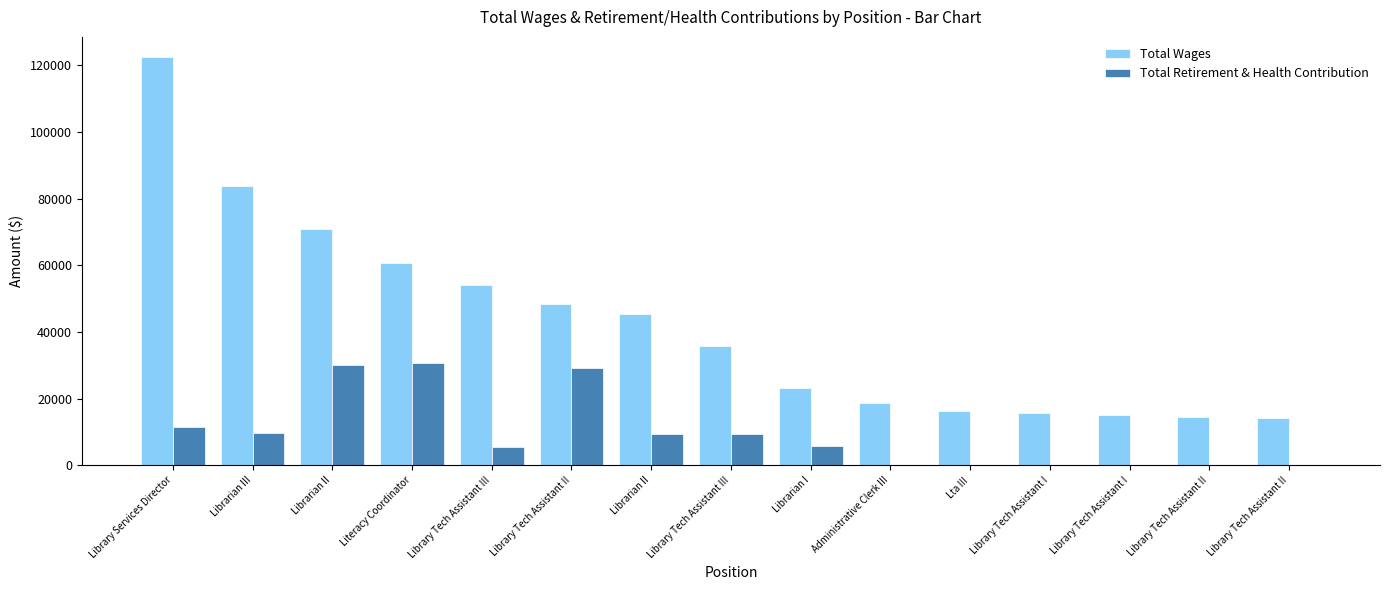

What are all the series names shown in the legend?

Total Wages, Total Retirement & Health Contribution